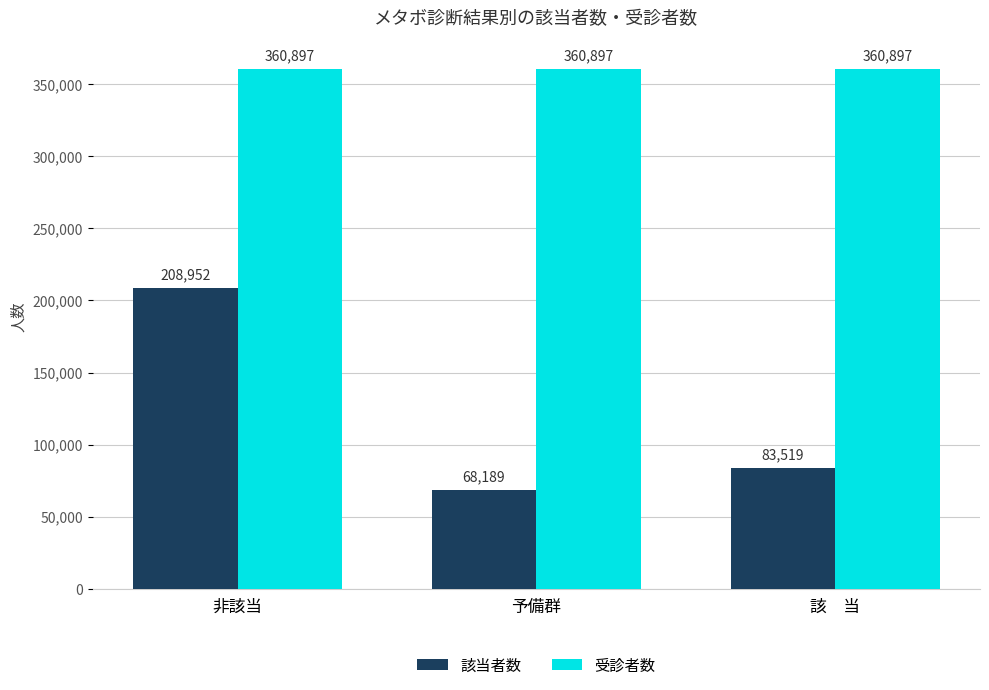

What is the maximum value shown in the chart?

360897